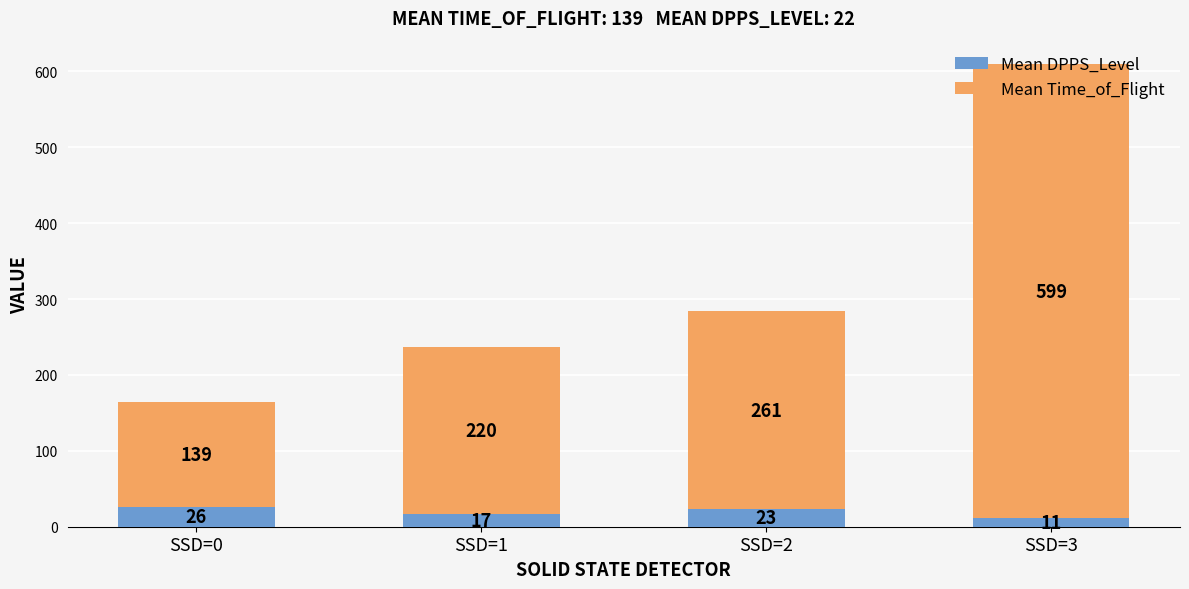

At which category is the sum across all series the highest?

SSD=3